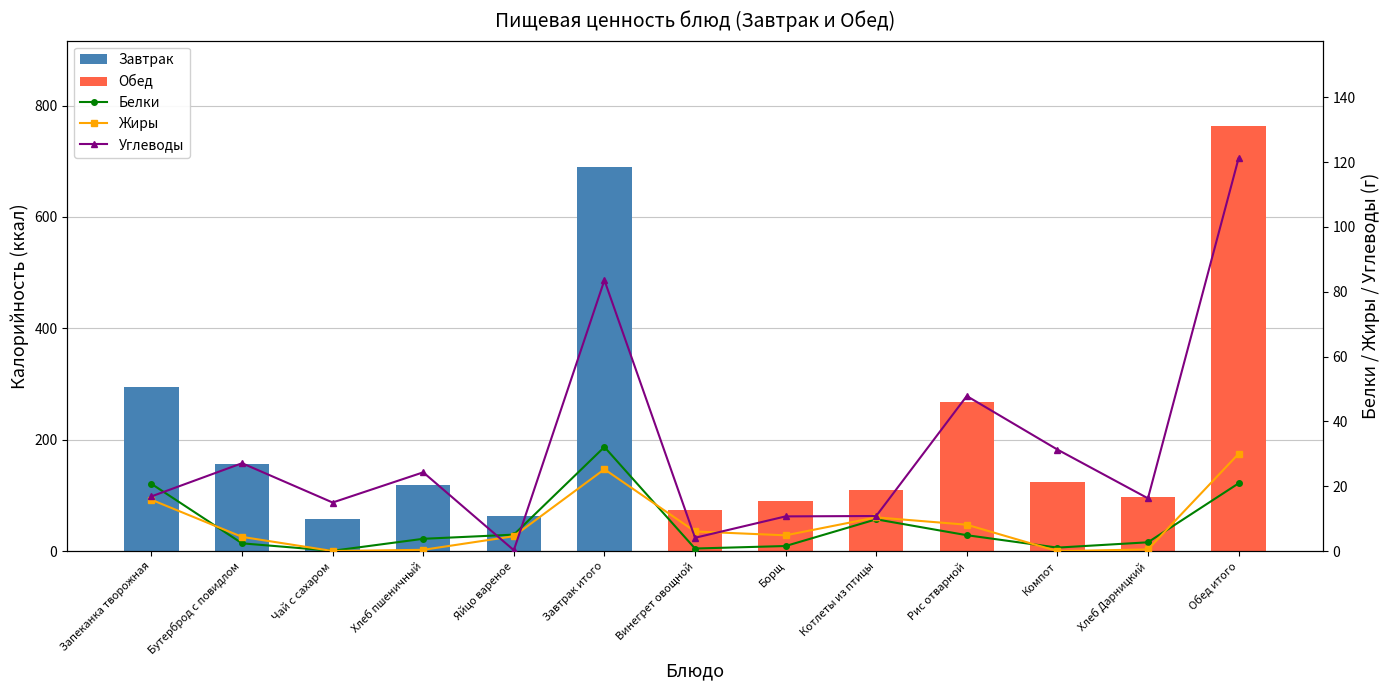

Which category has the lowest value across all series?

Компот